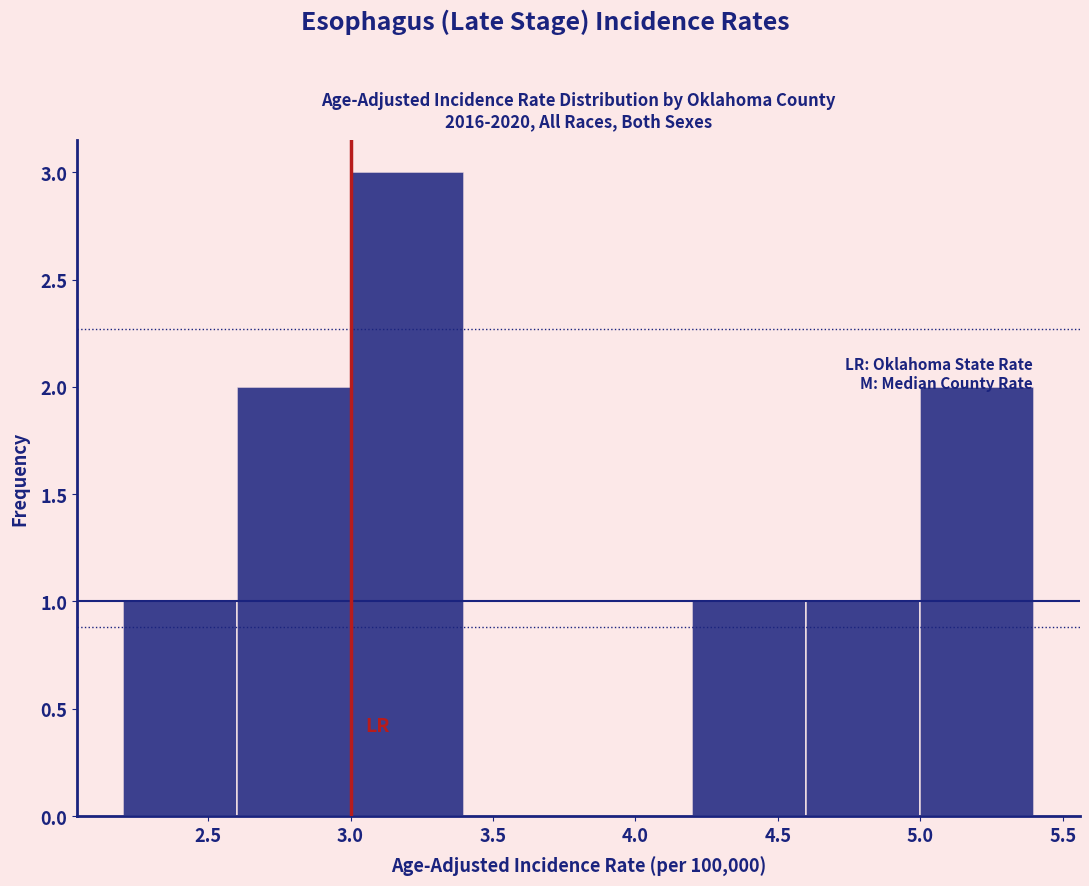

Reading left to right, list every bar in this chart as the range it spans on the x-axis followed by its height. The values are not printed on the chart, so give them approximately, as read against the axis.

2.2 to 2.6: 1
2.6 to 3.0: 2
3.0 to 3.4: 3
3.4 to 3.8: 0
3.8 to 4.2: 0
4.2 to 4.6: 1
4.6 to 5.0: 1
5.0 to 5.4: 2